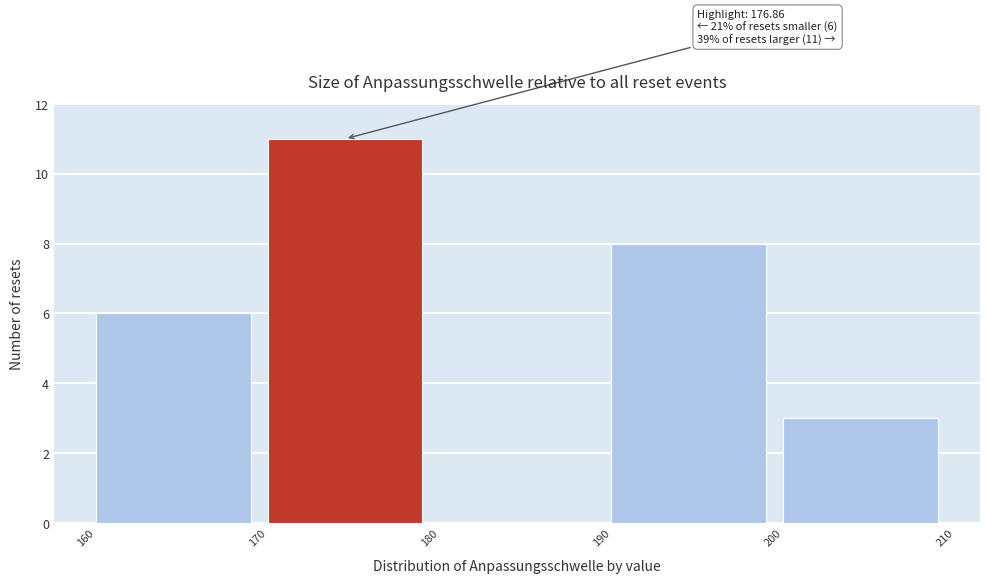

Which range on the x-axis has the tallest bar?

170 to 180